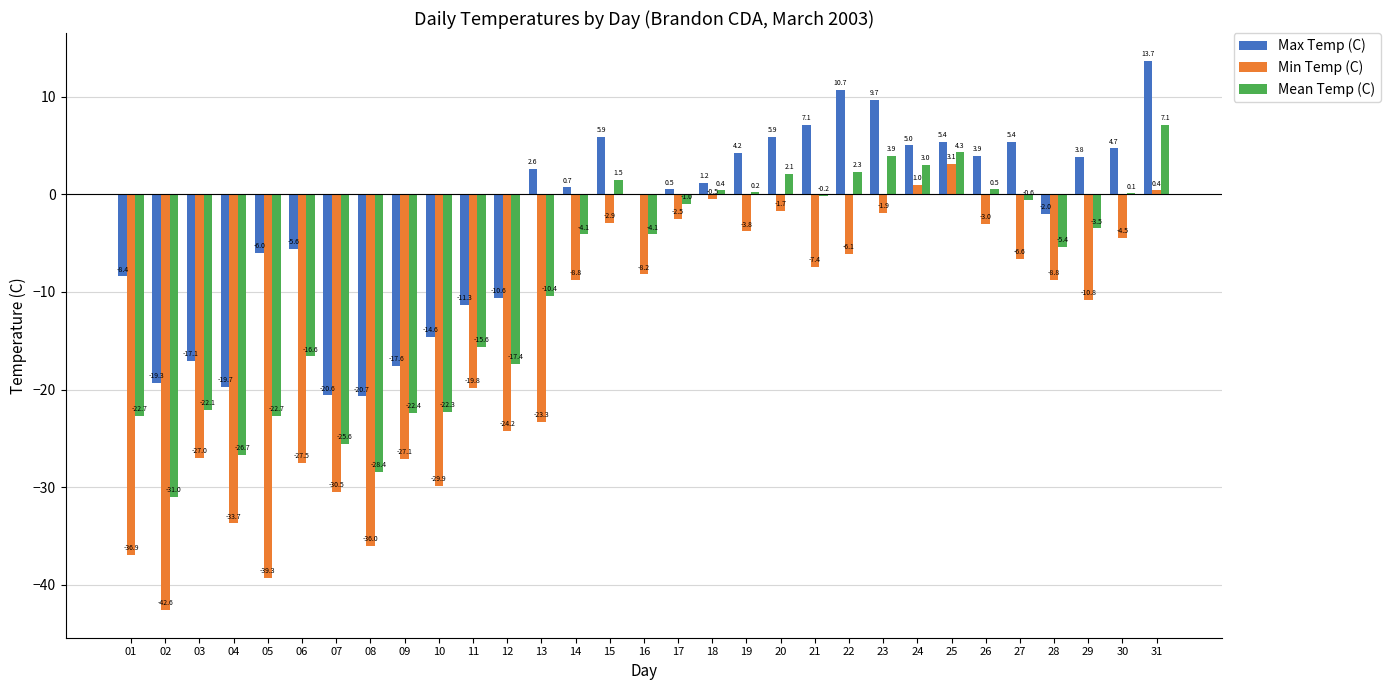

What are all the series names shown in the legend?

Max Temp (C), Min Temp (C), Mean Temp (C)